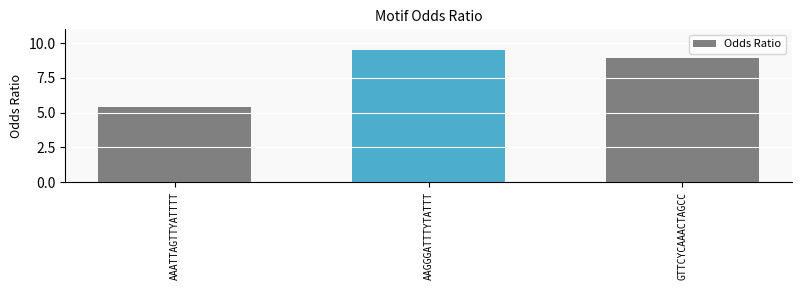

How many data points are less than 8?

1